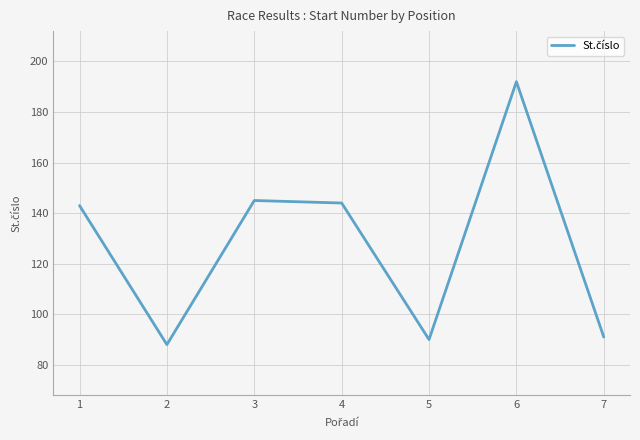

What is the average value?

128